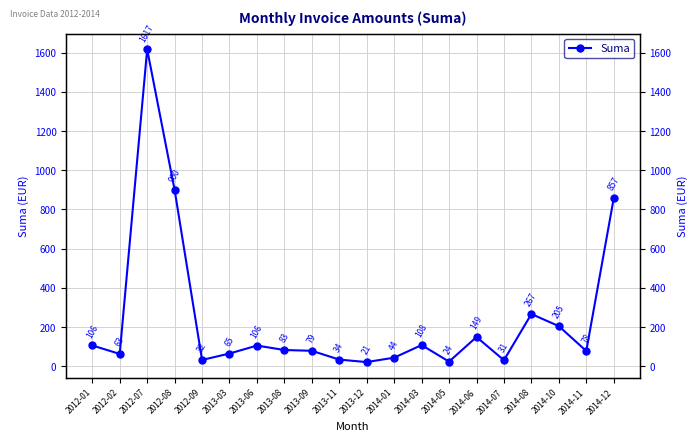

What is the difference between the maximum and second lowest values?

1593.2